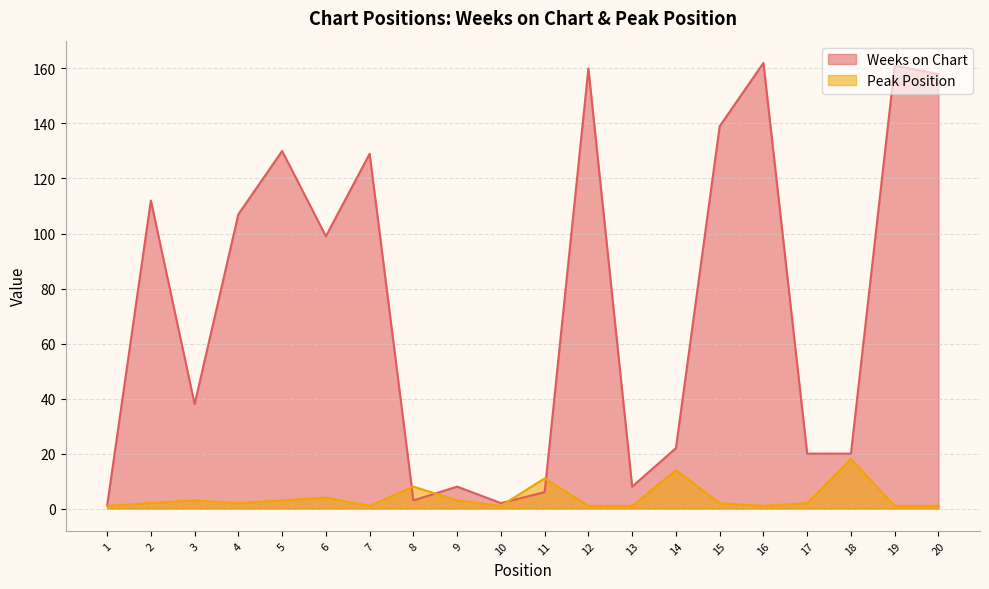

What is the difference between the second highest and minimum values in the Peak Position series?

13